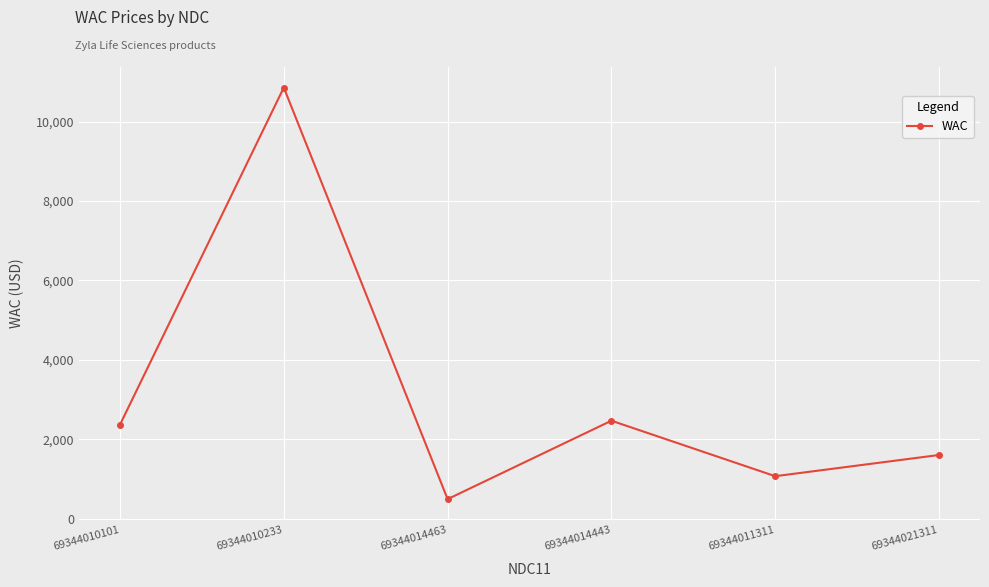

Rank the categories by value from highest to lowest.

69344010233, 69344014443, 69344010101, 69344021311, 69344011311, 69344014463